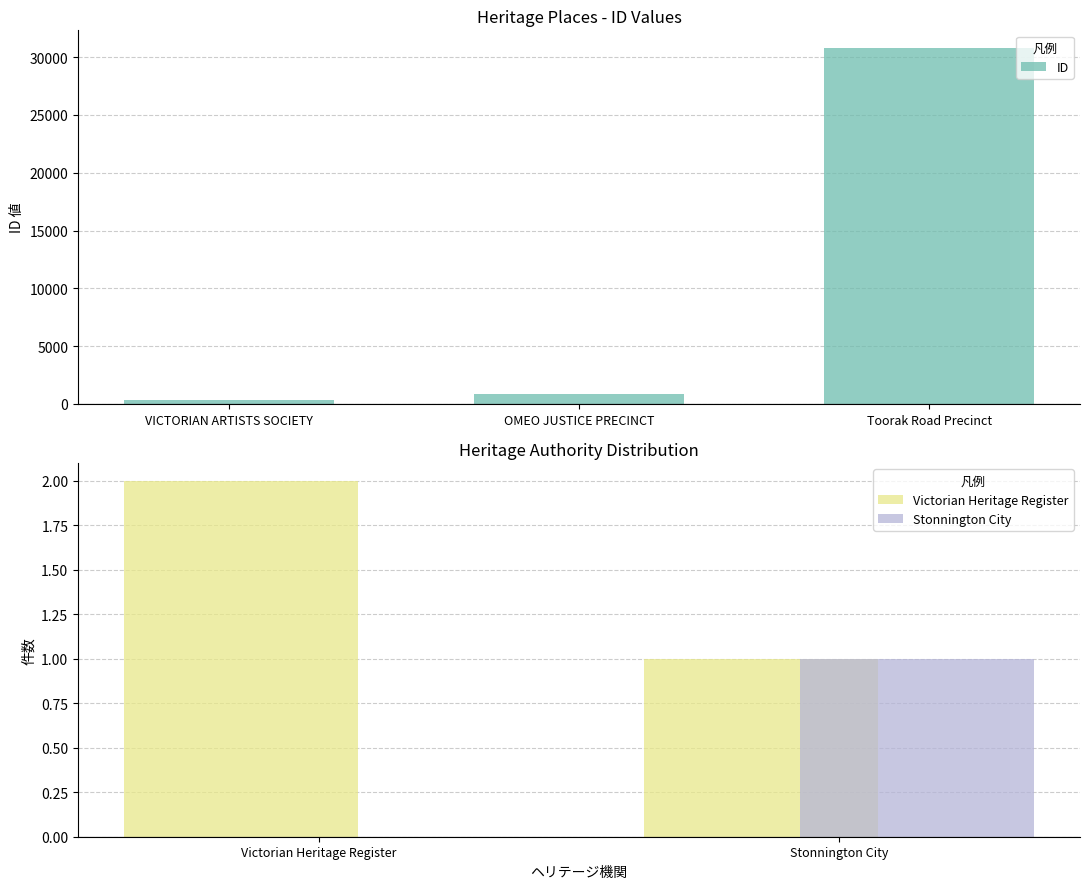

Rank the categories by value from highest to lowest.

Toorak Road Precinct, OMEO JUSTICE PRECINCT, VICTORIAN ARTISTS SOCIETY